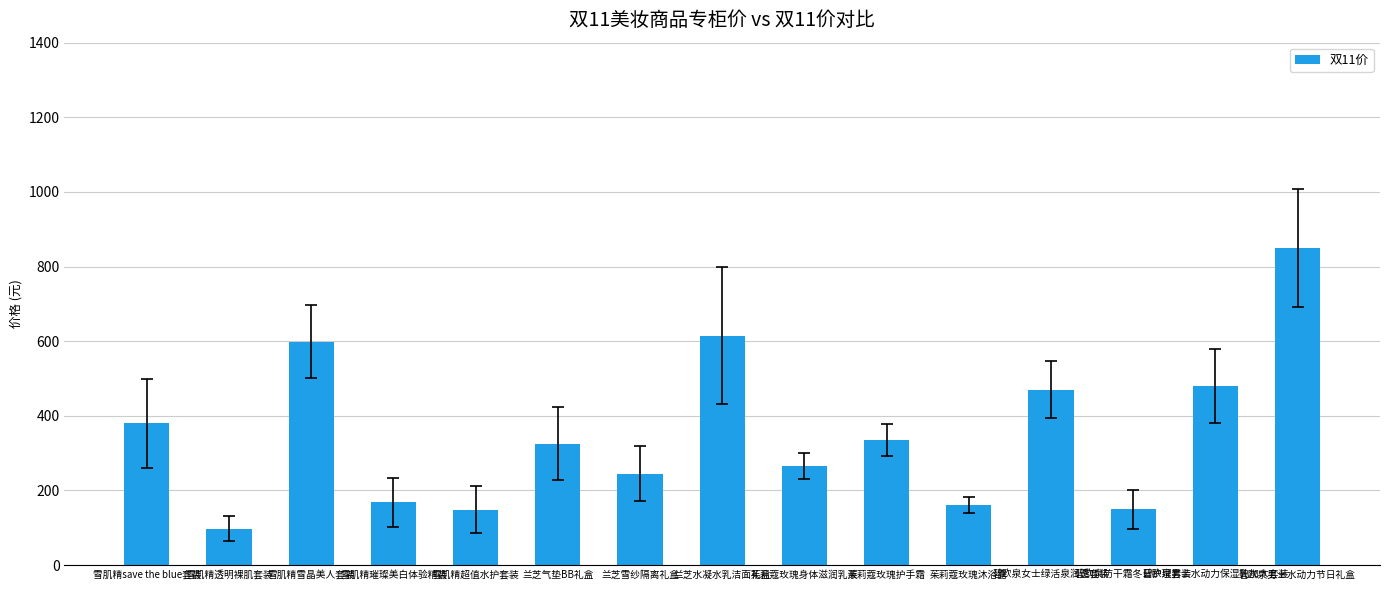

Is it true that the value at 雪肌精超值水护套装 is 79?

False